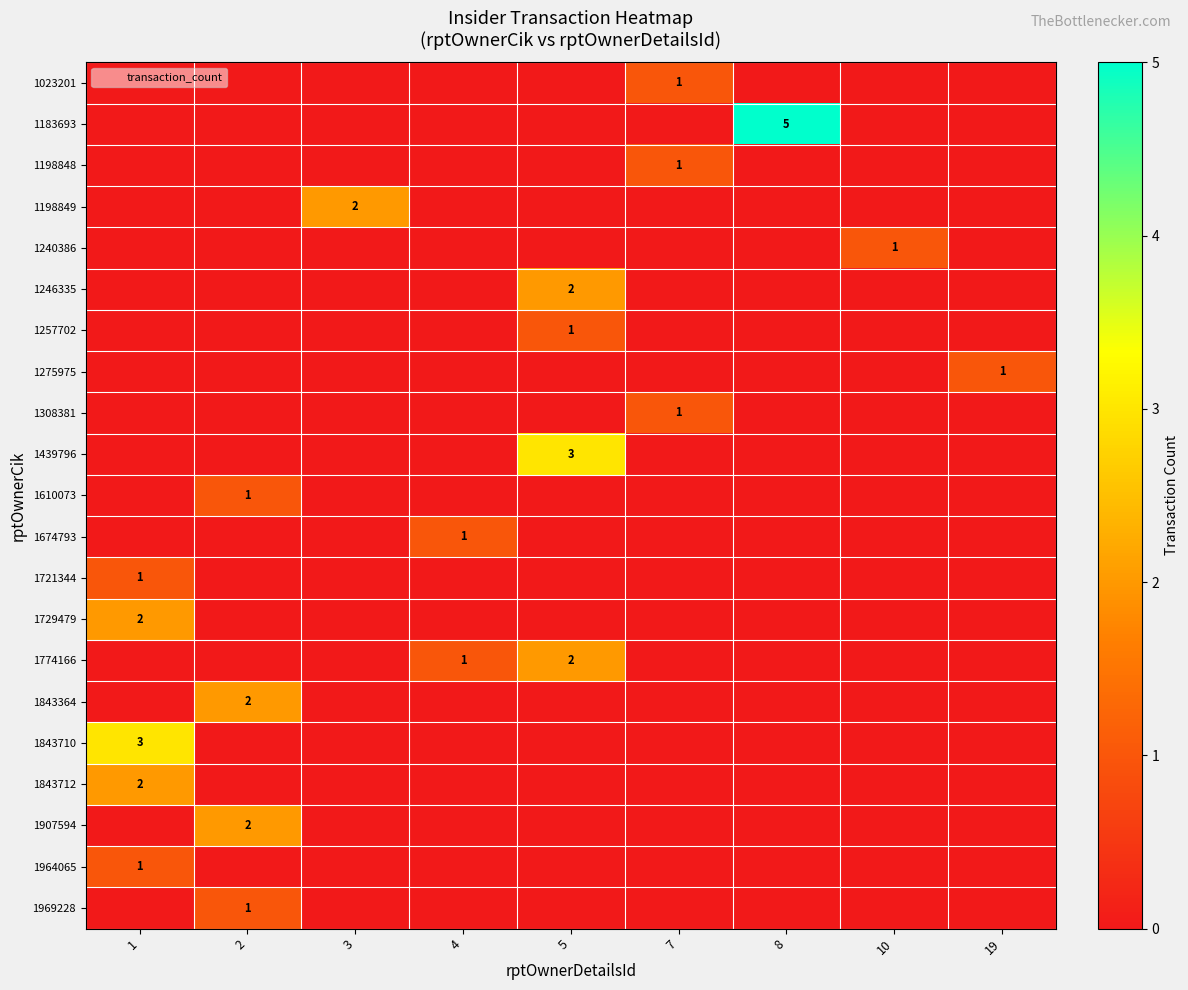

The value of row_19 at 8 is 0. True or false?

True